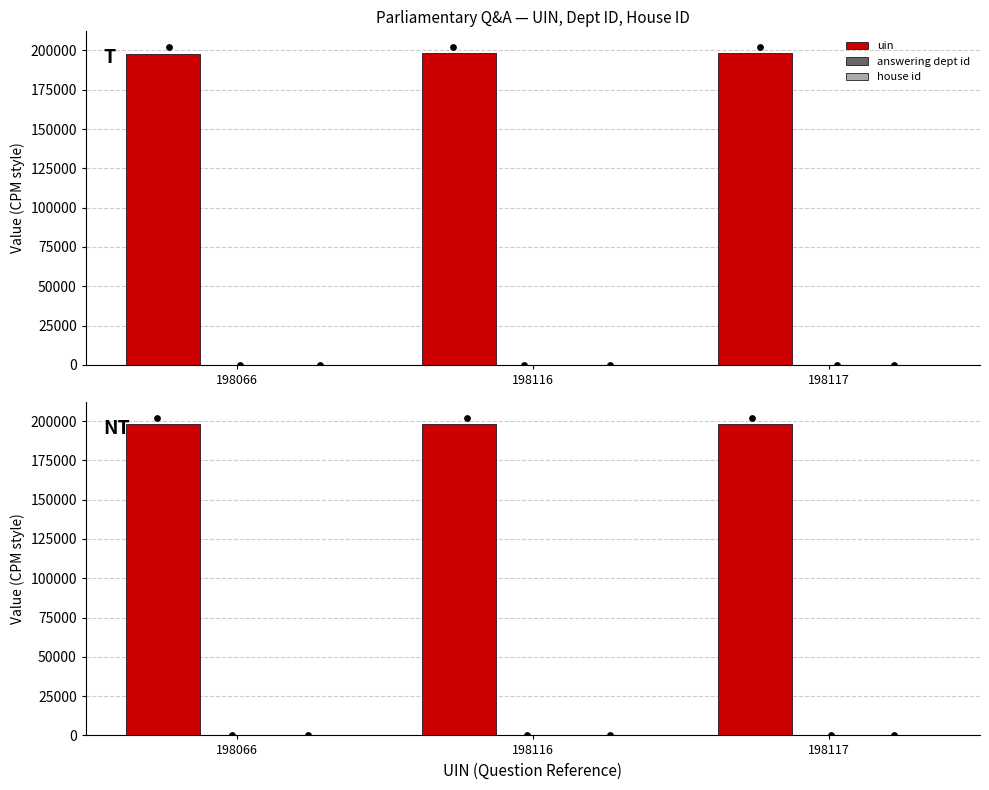

Which series has the widest spread of Y values?

answering dept id